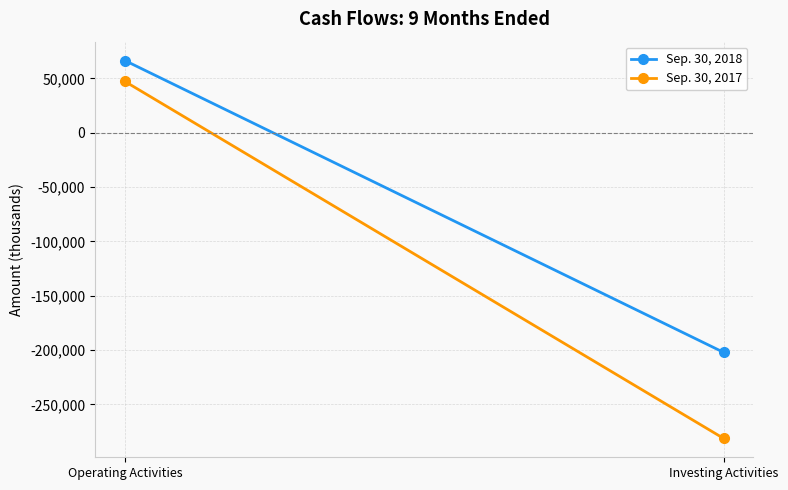

How many Sep. 30, 2017 values are between -281248 and 47187?

2